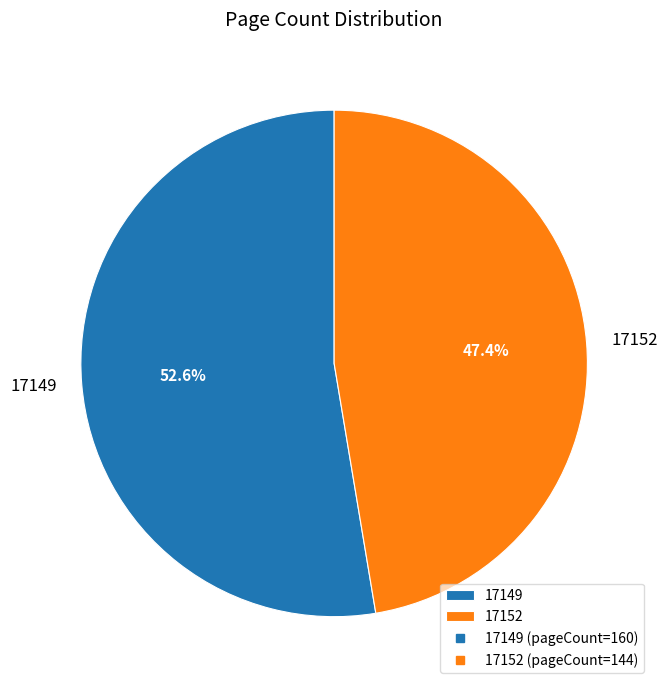

How much of the chart is everything except 17149?

47.4%